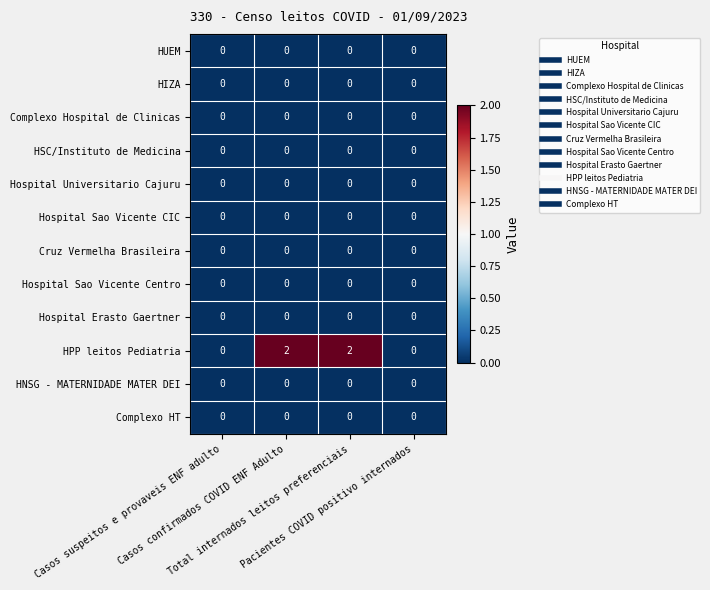

How many data points does each series have?

4